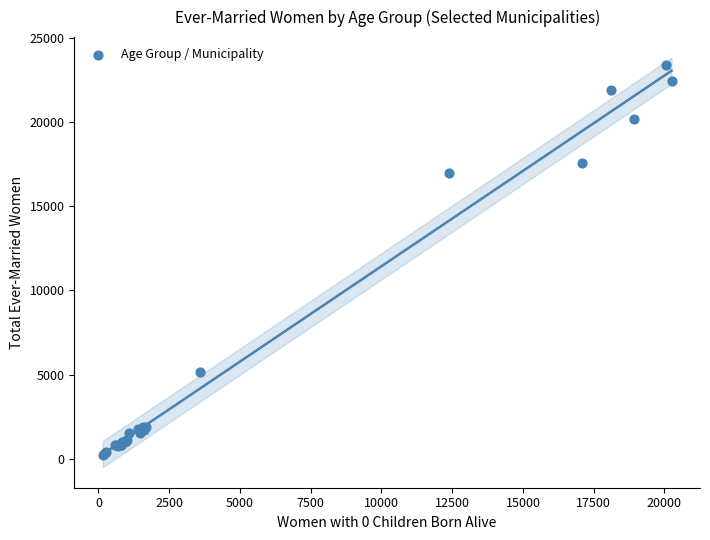

What Y value in the scatter plot is closest to 11804?

16951